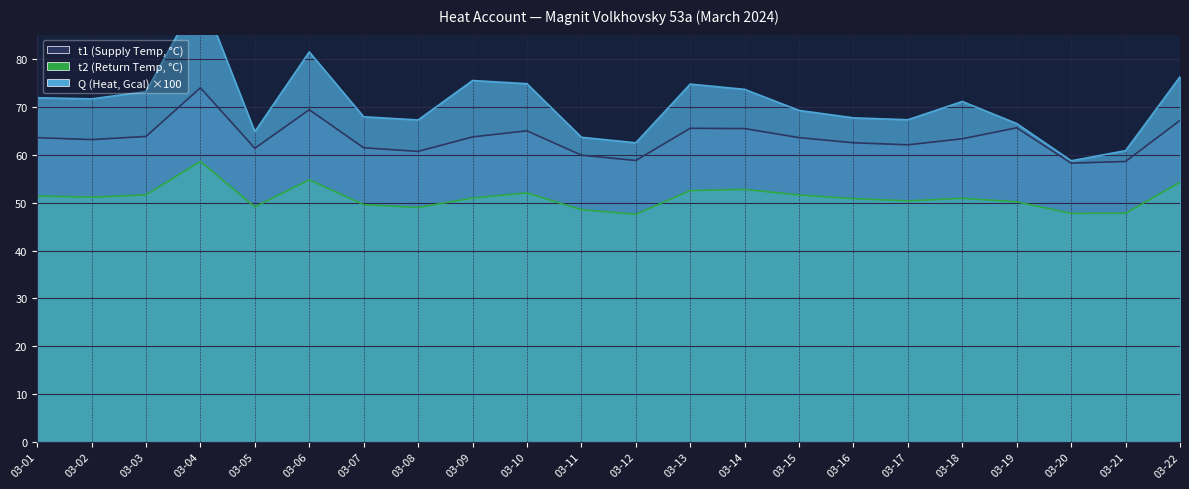

At which label is t2 (Return Temp, °C) closest to 53?

03-14